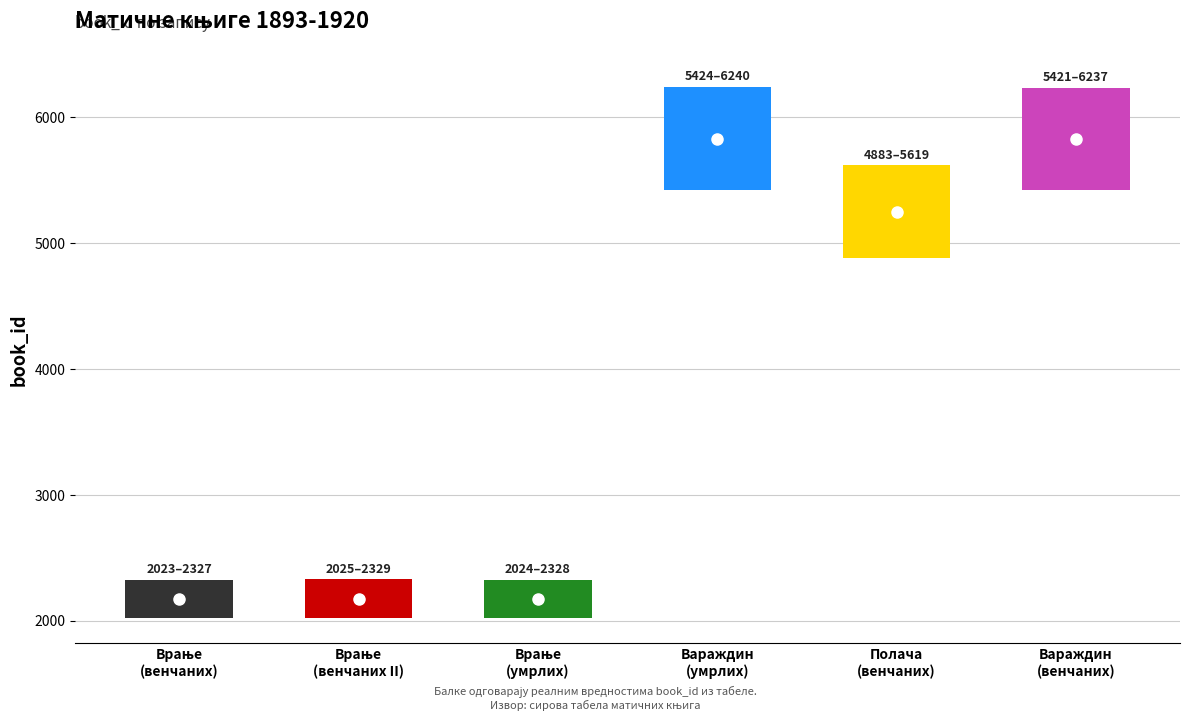

The value at Врање
(венчаних) is 2175. True or false?

True